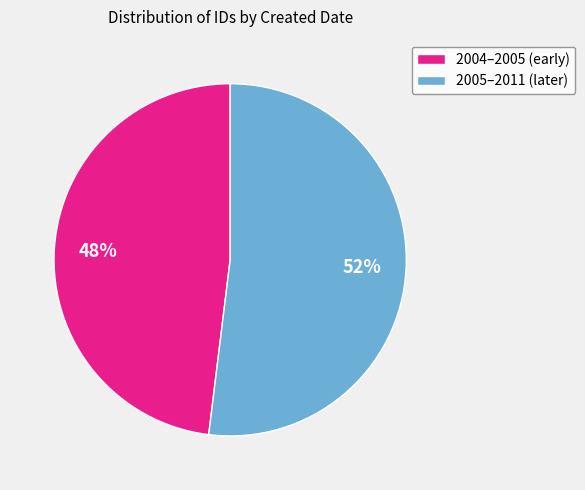

What is the smallest slice in the pie chart?

2004–2005 (early)